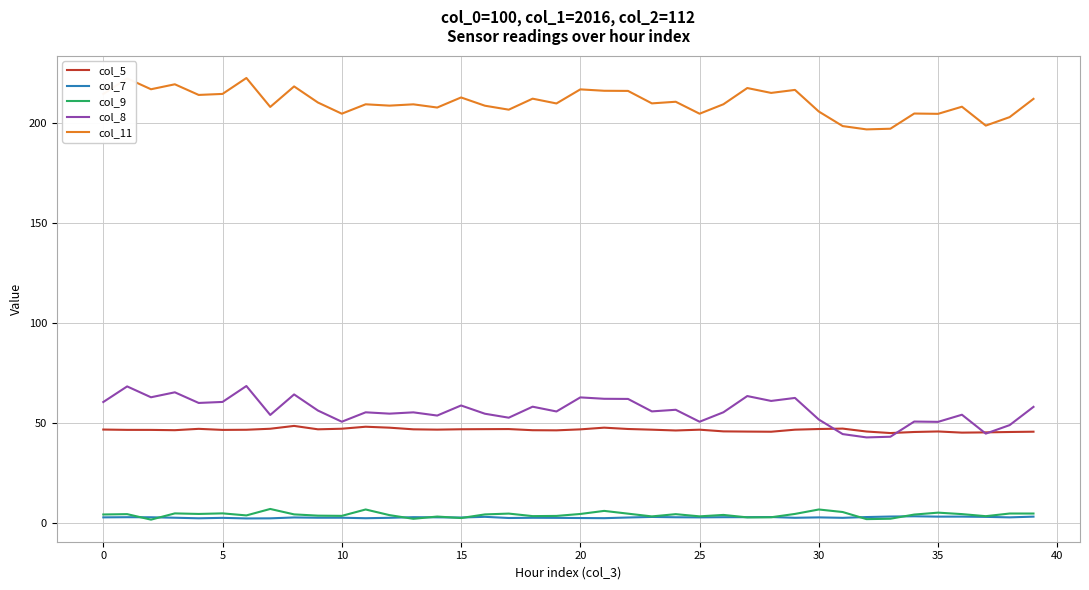

True or false: col_8 and col_11 intersect in this chart.

False